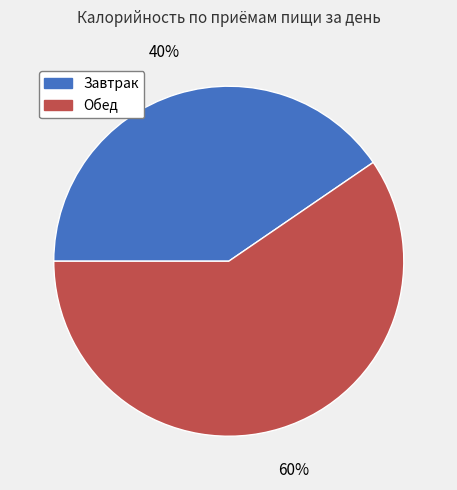

Is there a majority slice in this chart?

Yes